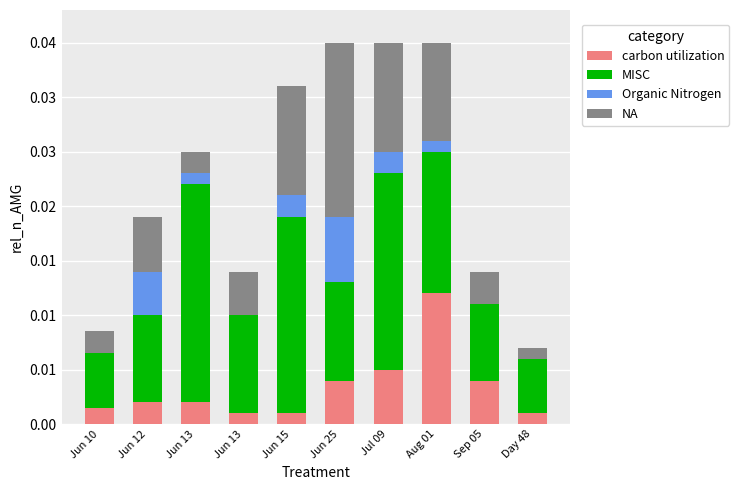

At which label is NA closest to 0?

Day 48